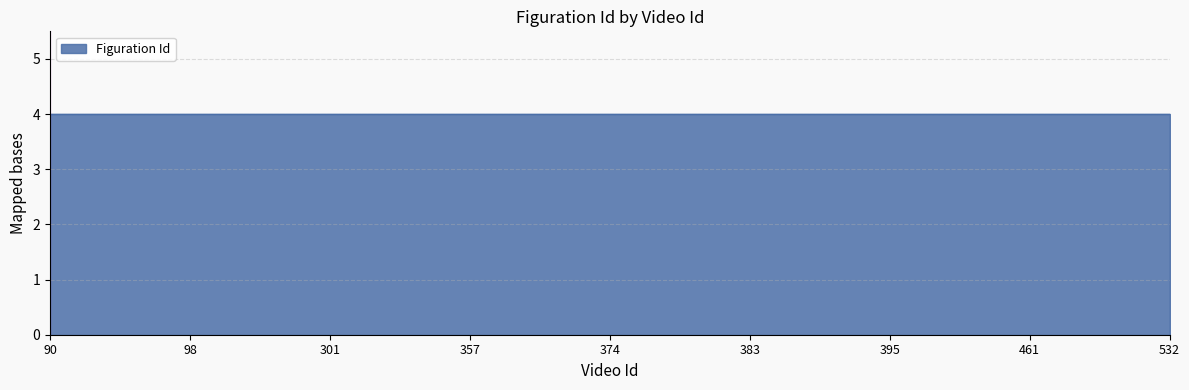

True or false: the data shows 5 at 374.

False